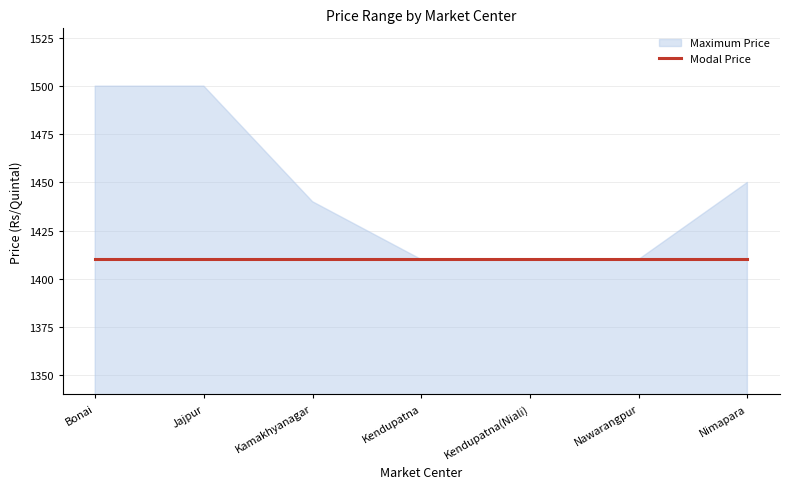

What is the label of the 5th point from the right?

Kamakhyanagar